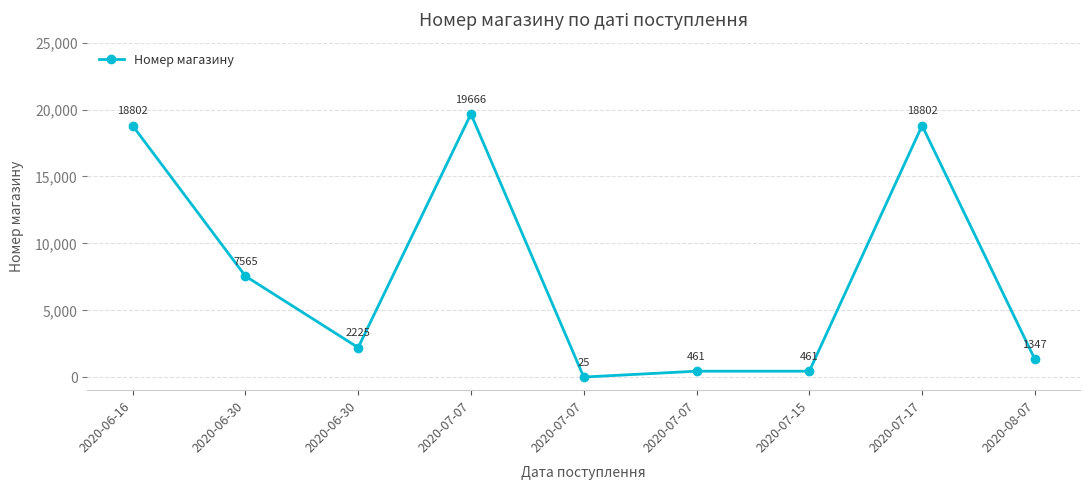

How many lines are shown in the chart?

1